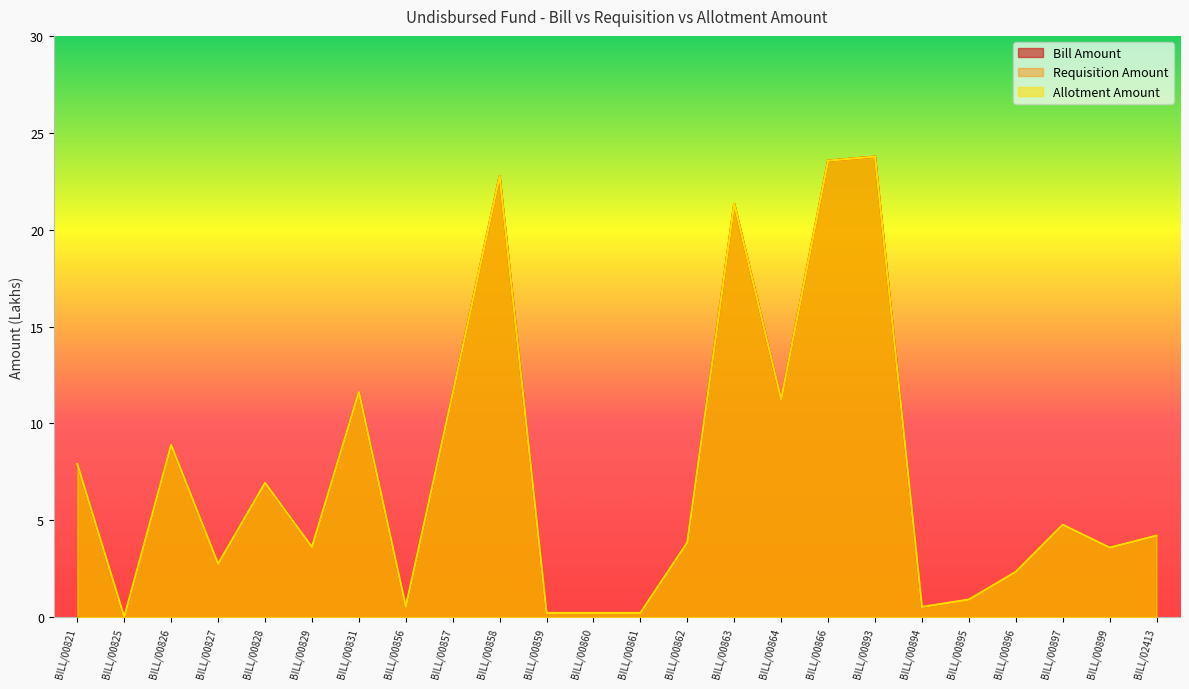

In Allotment Amount, how many points are lower than both neighbors (excluding endpoints)?

7